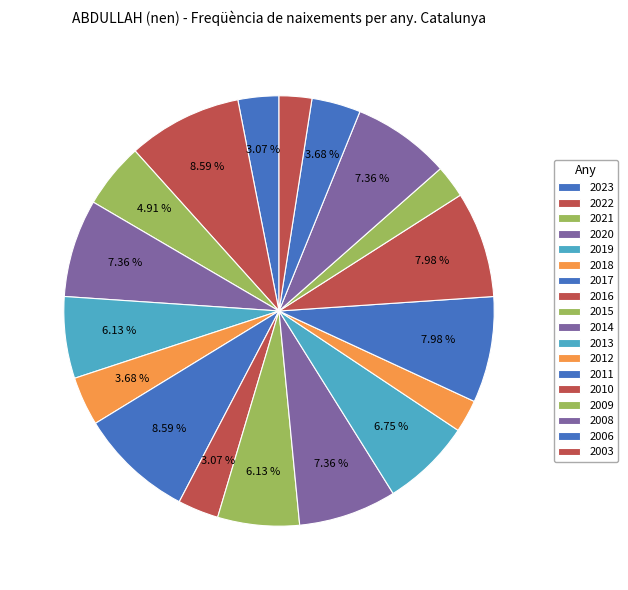

How much of the chart is everything except 2021?

95.1%